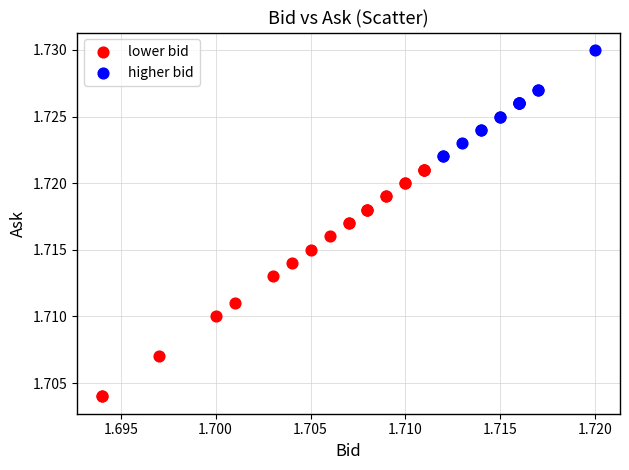

Which series contains the lowest Y value?

lower bid